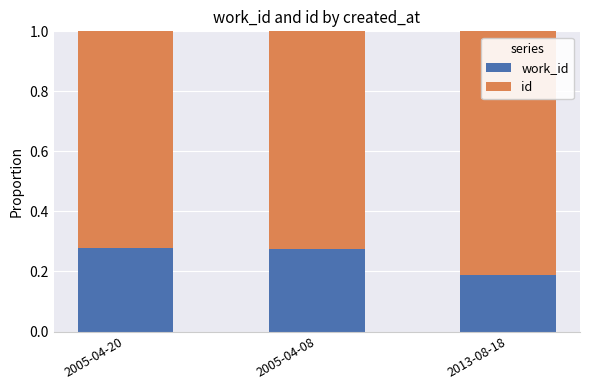

What is the total value across all series at 2005-04-08?

1.0